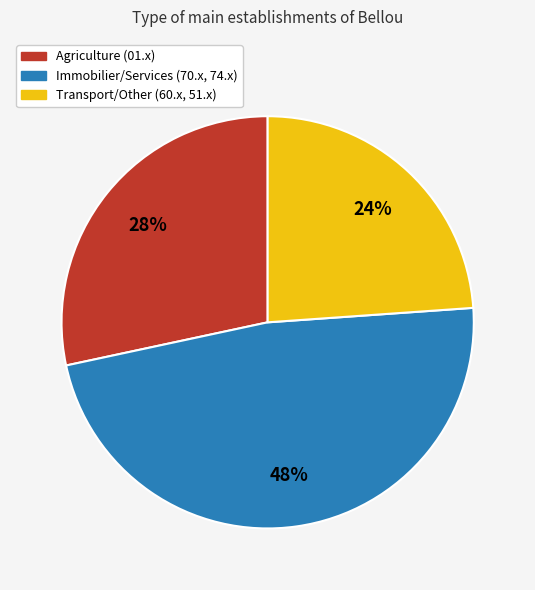

Between Transport/Other (60.x, 51.x) and Agriculture (01.x), which is larger?

Agriculture (01.x)